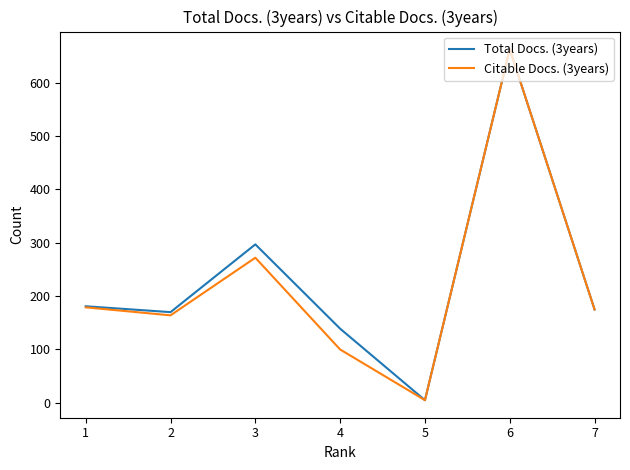

Rank the series by their average value, from highest to lowest.

Total Docs. (3years), Citable Docs. (3years)